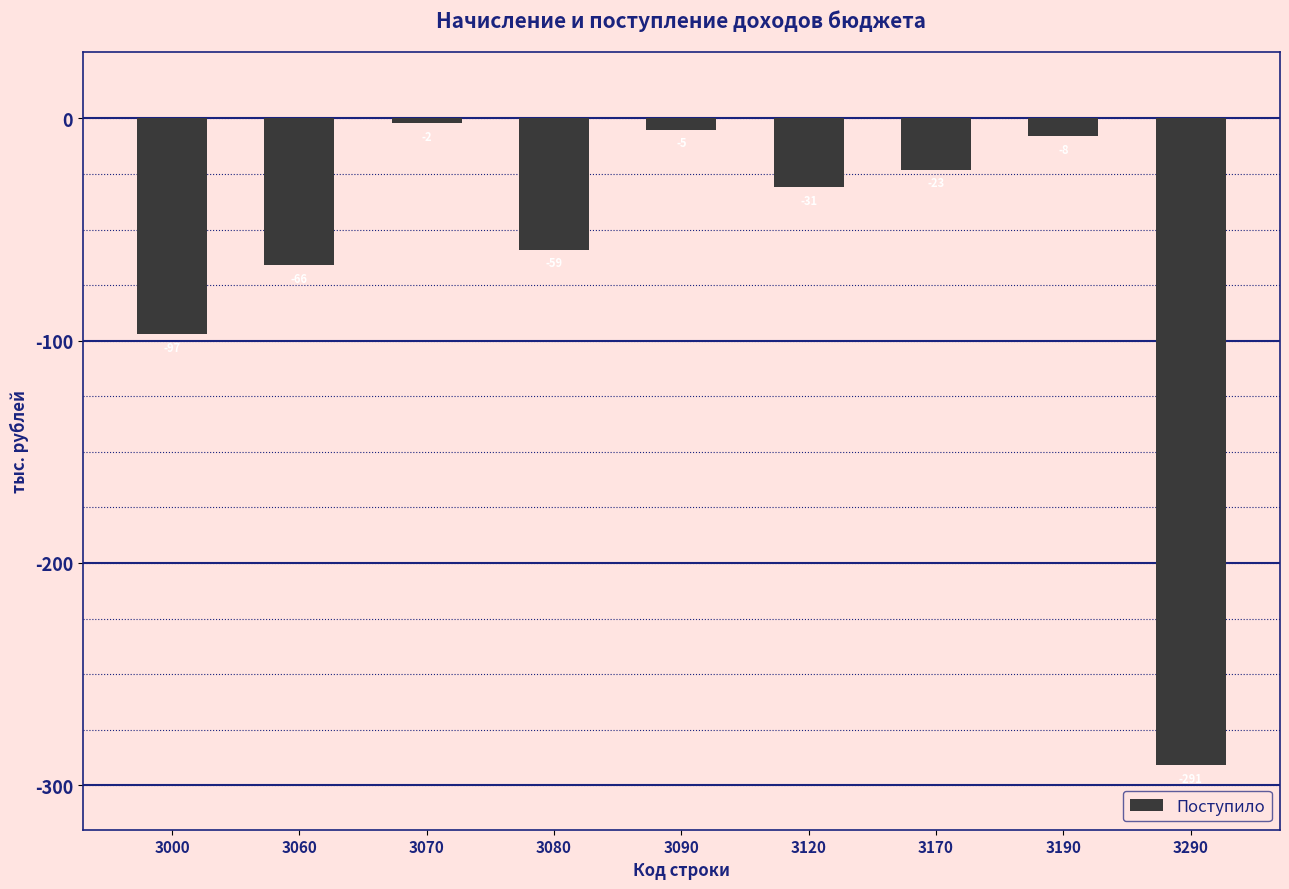

The value at 3000 is -174. True or false?

False